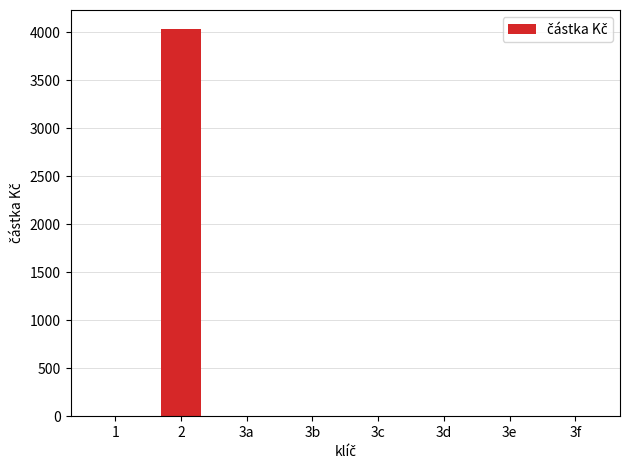

True or false: the data shows 0 at 3e.

True